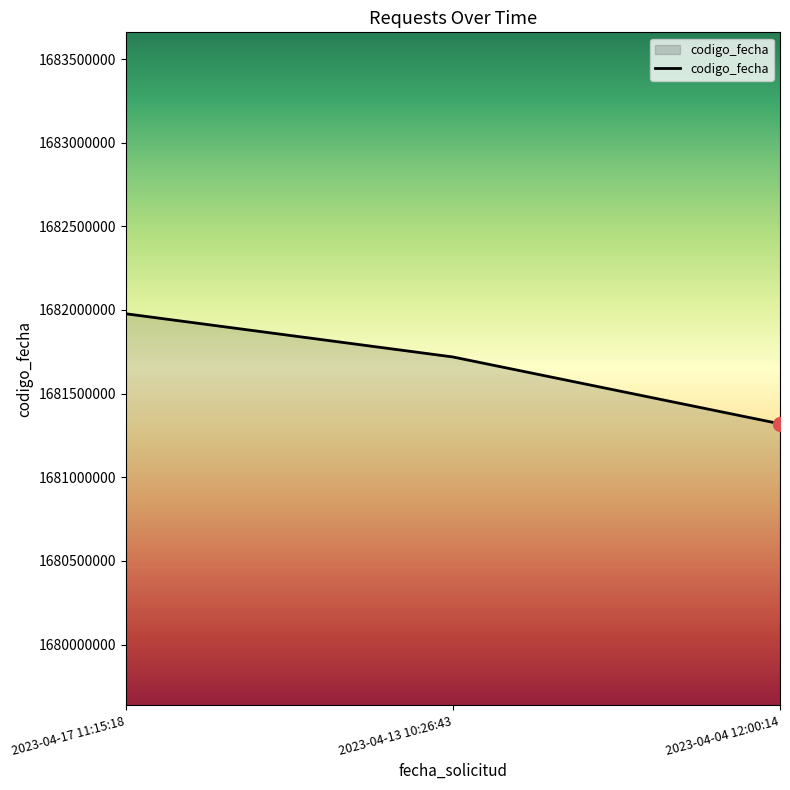

What is the change in value from 2023-04-17 11:15:18 to 2023-04-04 12:00:14?

-658027